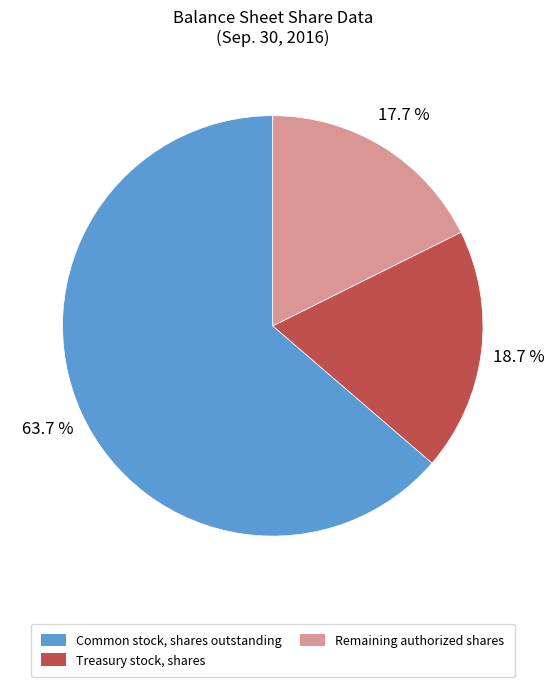

Combined, do Treasury stock, shares and Common stock, shares outstanding account for over 50%?

Yes